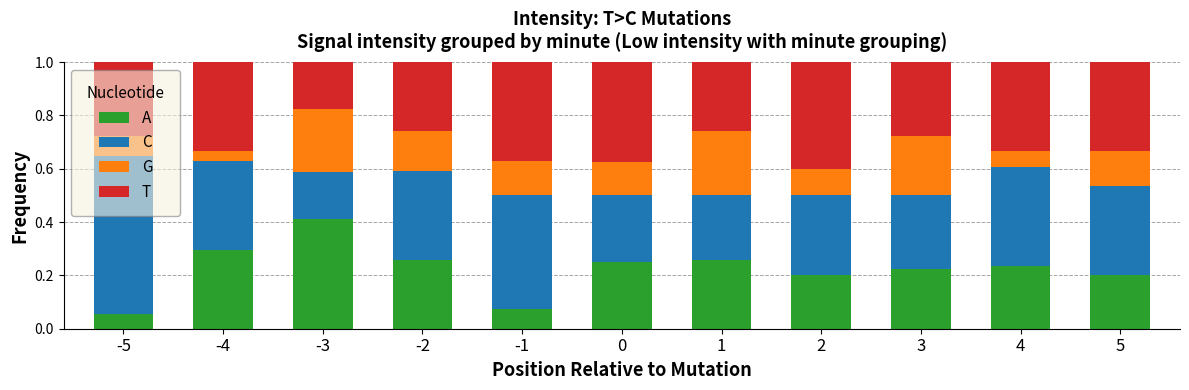

What is the total value across all series at 0?

1.0